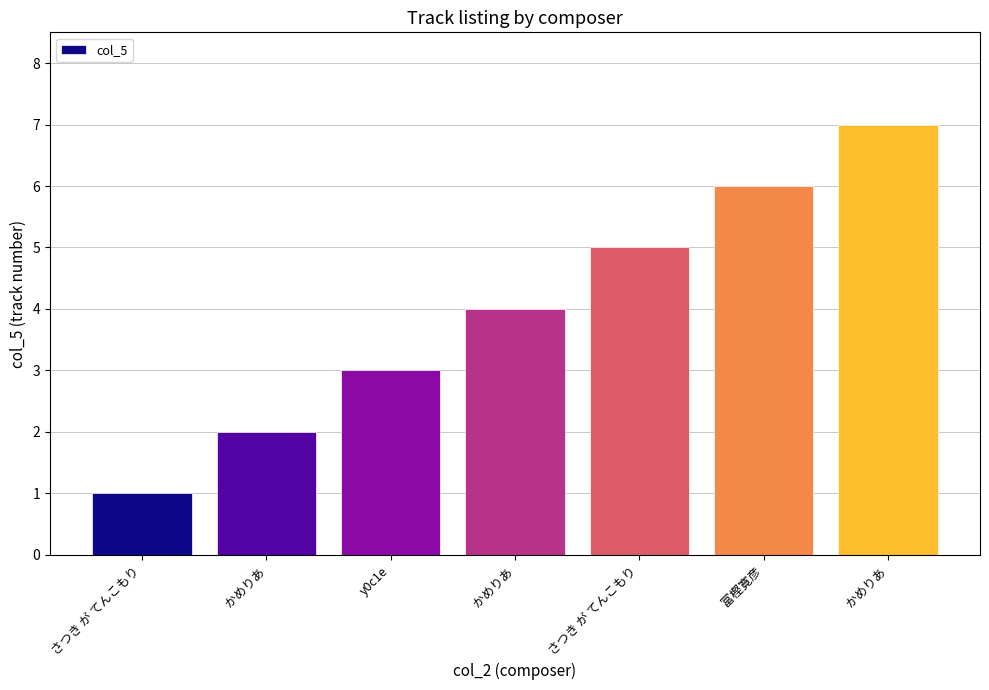

What is the label of the 5th bar from the right?

y0c1e